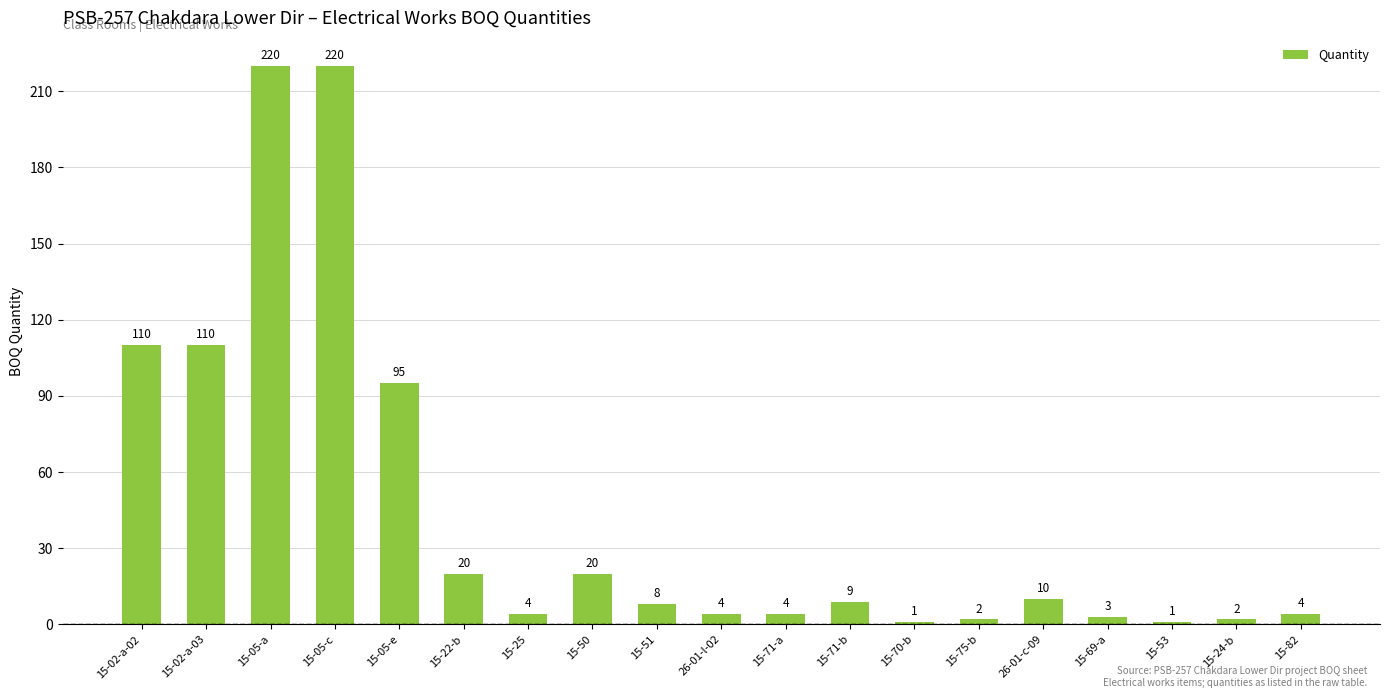

The chart shows a value of 110 at 15-02-a-03. True or false?

True